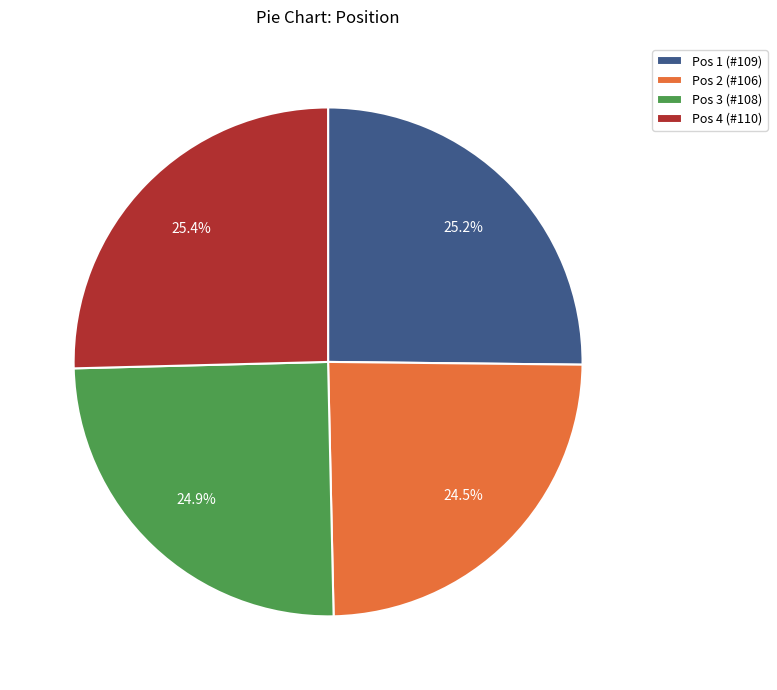

What is the ratio of the value at Pos 1 (#109) to the value at Pos 4 (#110)?

1.0